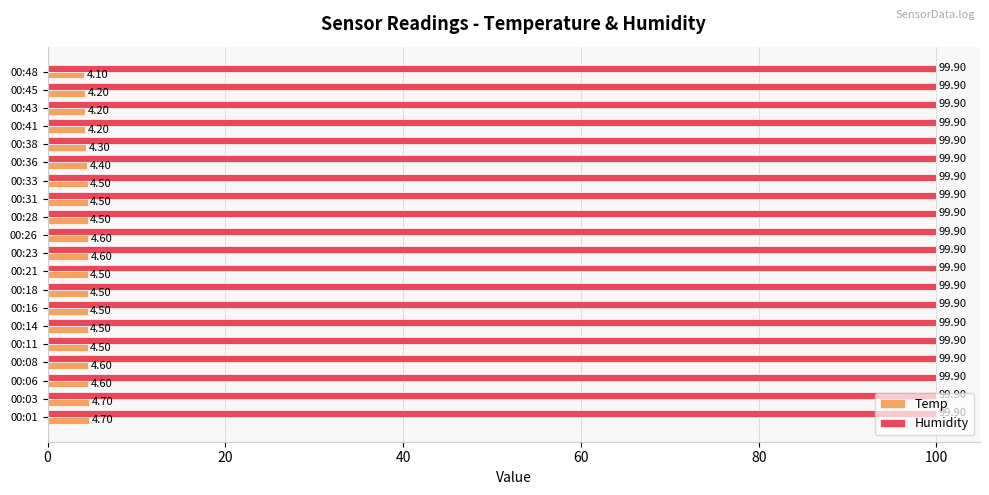

What are all the series names shown in the legend?

Temp, Humidity